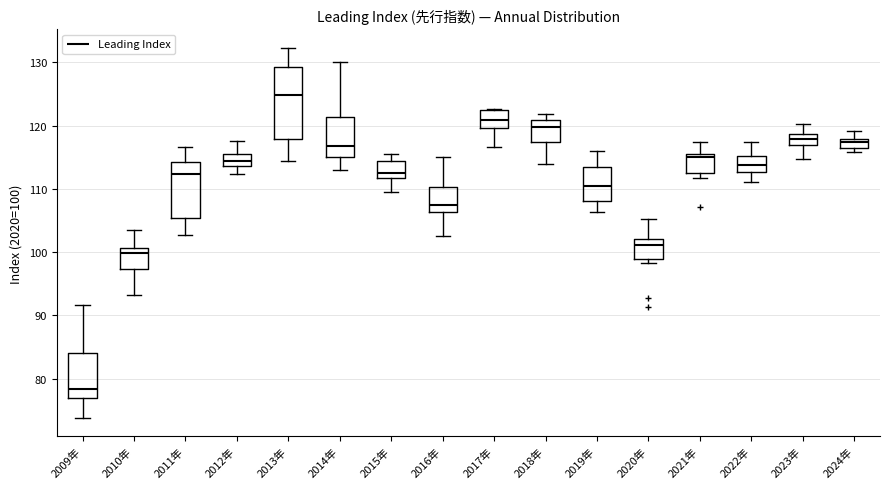

Which box's median line is the highest?

2013年